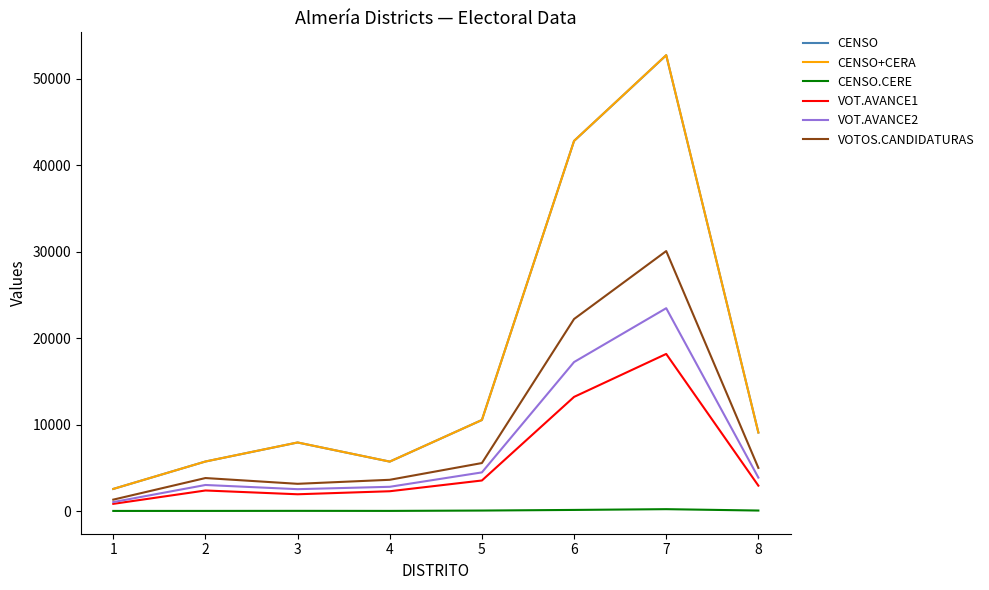

How many lines are shown in the chart?

6